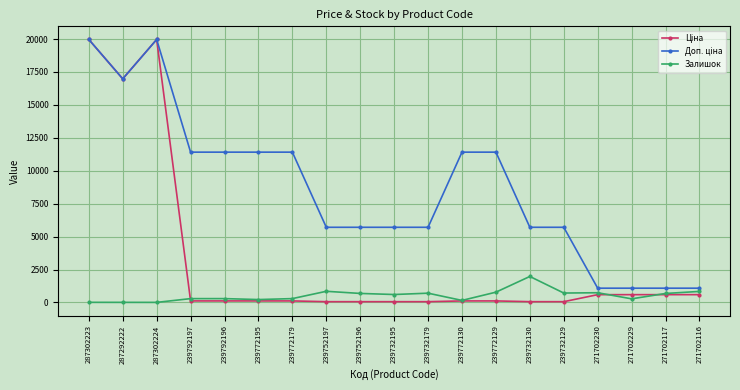

The value of Залишок at 271702230 is 736.0. True or false?

True